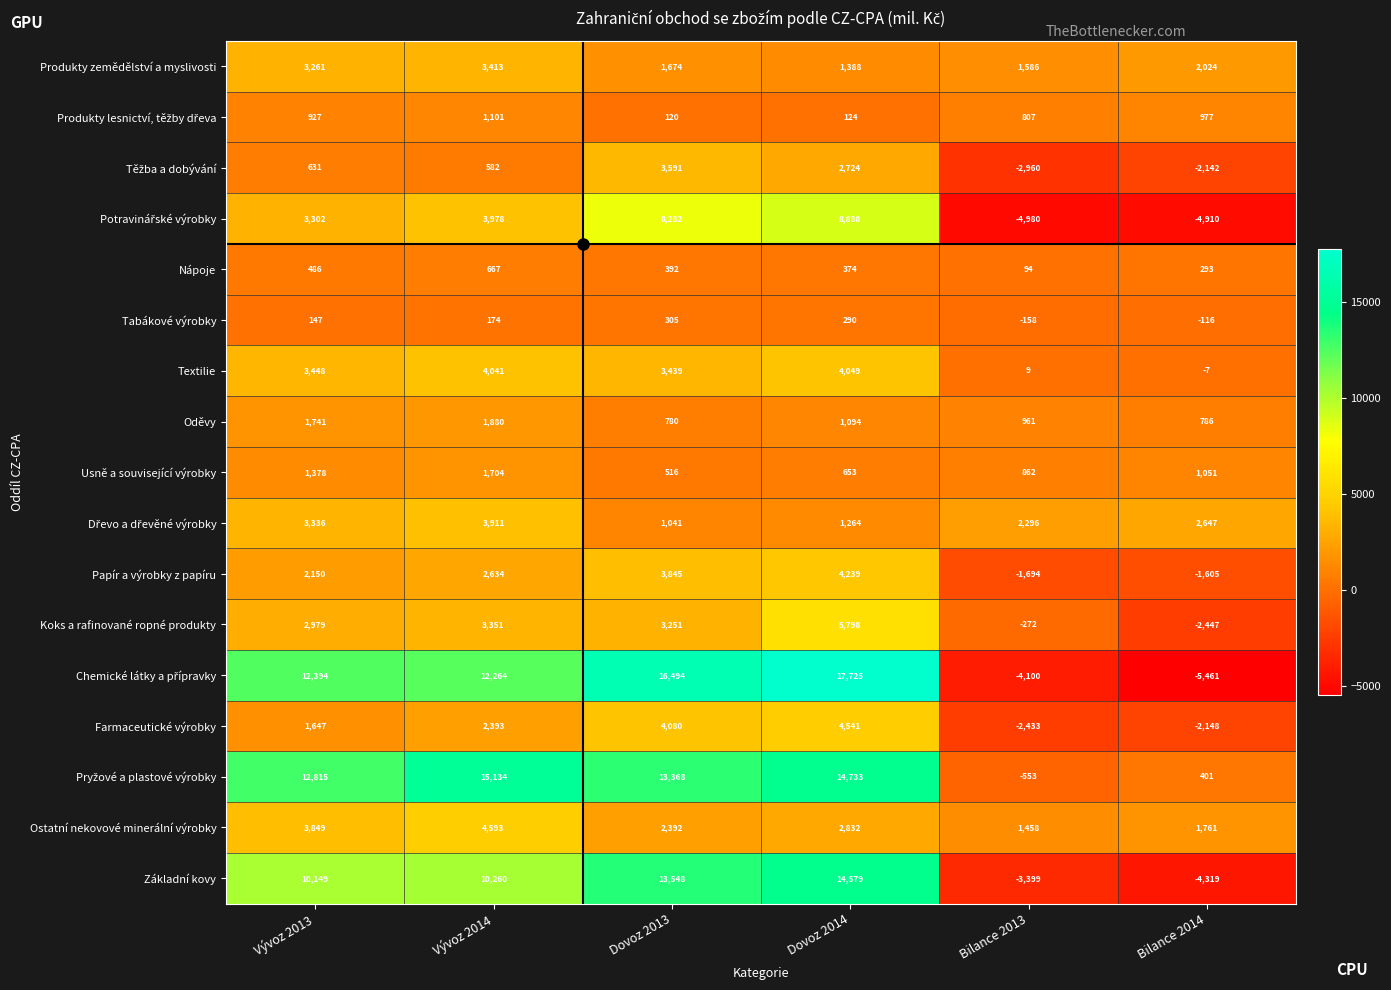

The value of Farmaceutické výrobky at Bilance 2013 is -2433. True or false?

True